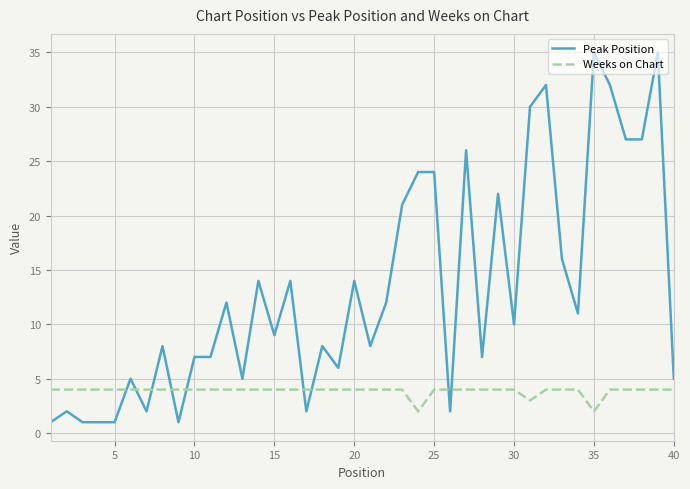

At how many categories does at least one series exceed 3?

40